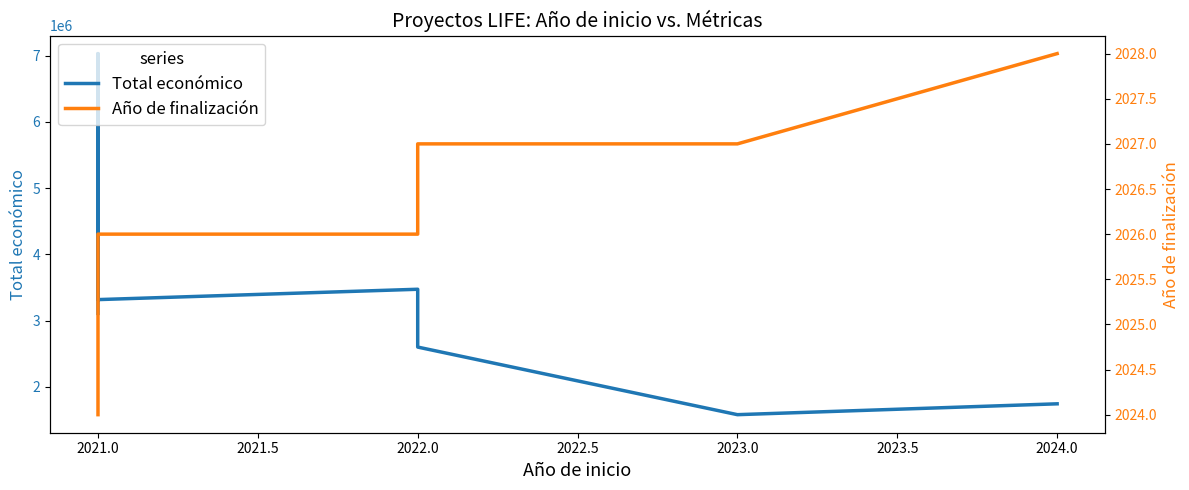

Read the Año de finalización value at 2023.0.

2027